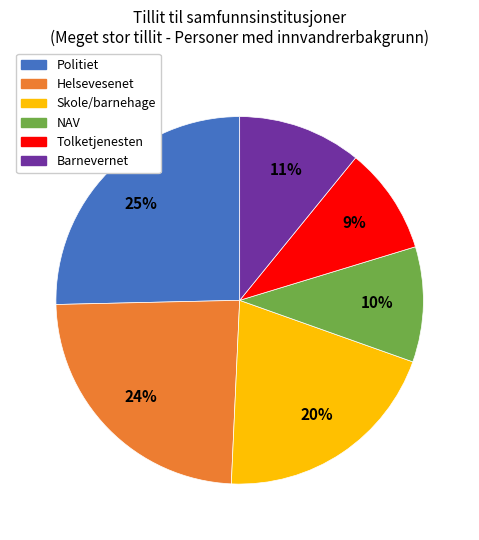

Which slice is the smallest?

Tolketjenesten